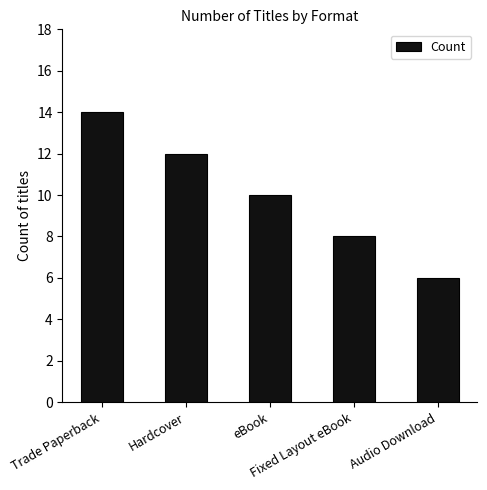

The chart shows a value of 2 at eBook. True or false?

False